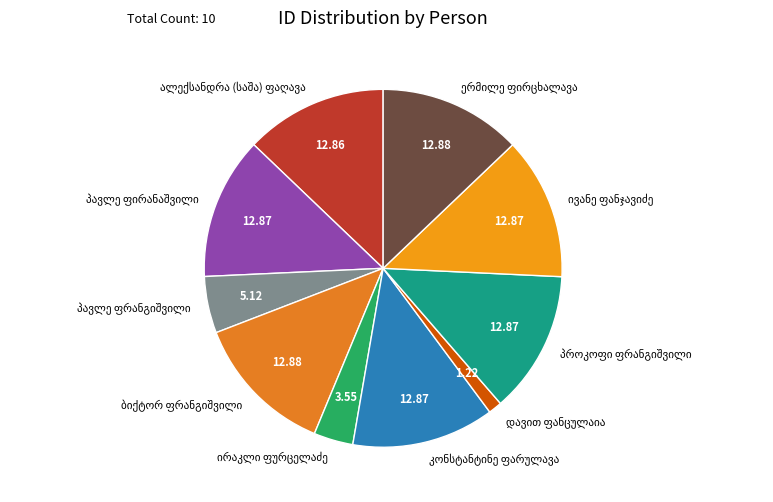

Is there any slice that represents more than half of the pie?

No